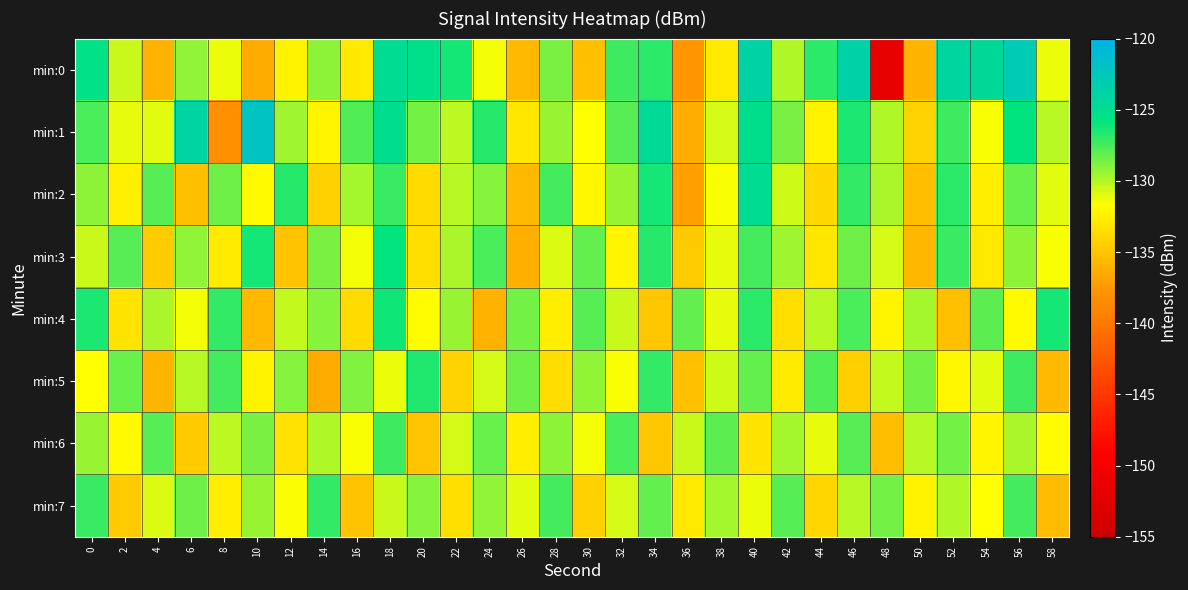

Rank the series by their maximum value, from lowest to highest.

min:6, min:7, min:5, min:4, min:3, min:2, min:0, min:1